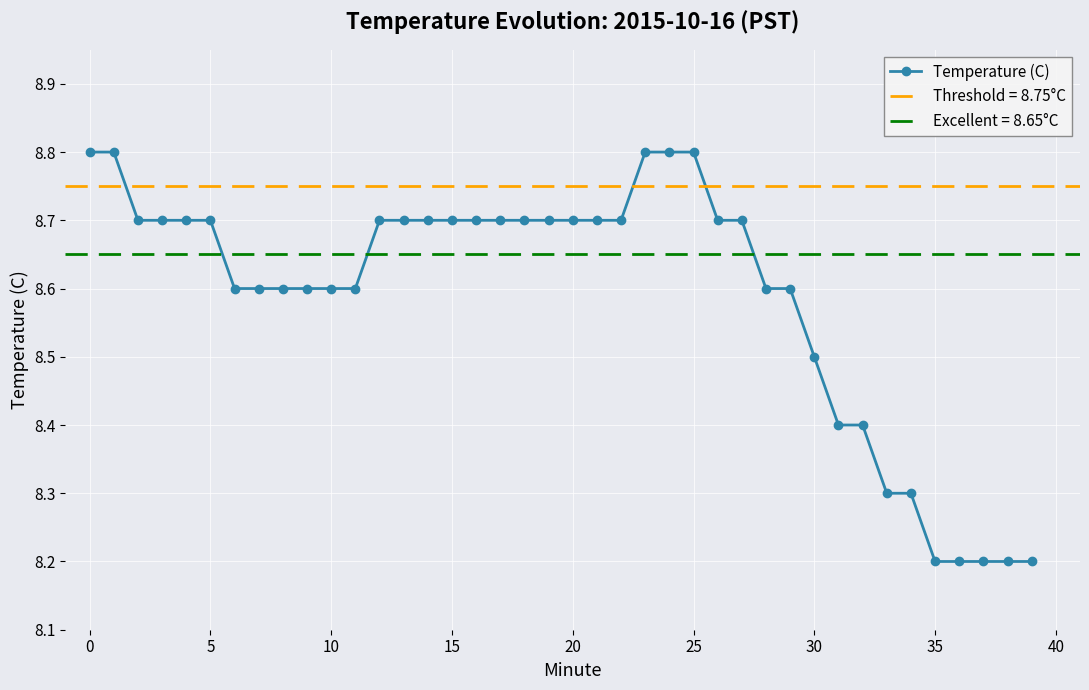

True or false: the data has more than 1 interior local peaks.

False